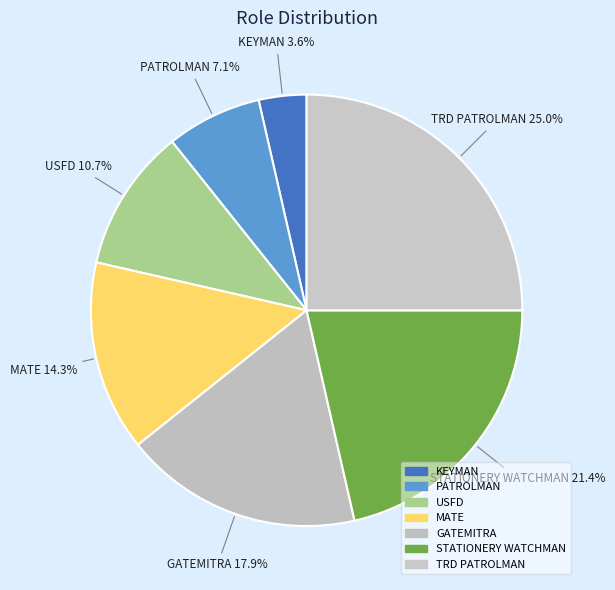

Between KEYMAN and TRD PATROLMAN, which is larger?

TRD PATROLMAN